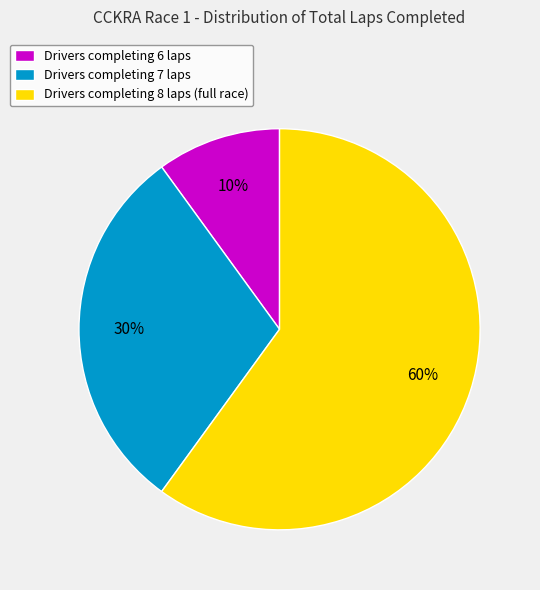

Approximately how many times larger is the value at Drivers completing 7 laps compared to Drivers completing 8 laps (full race)?

0.5